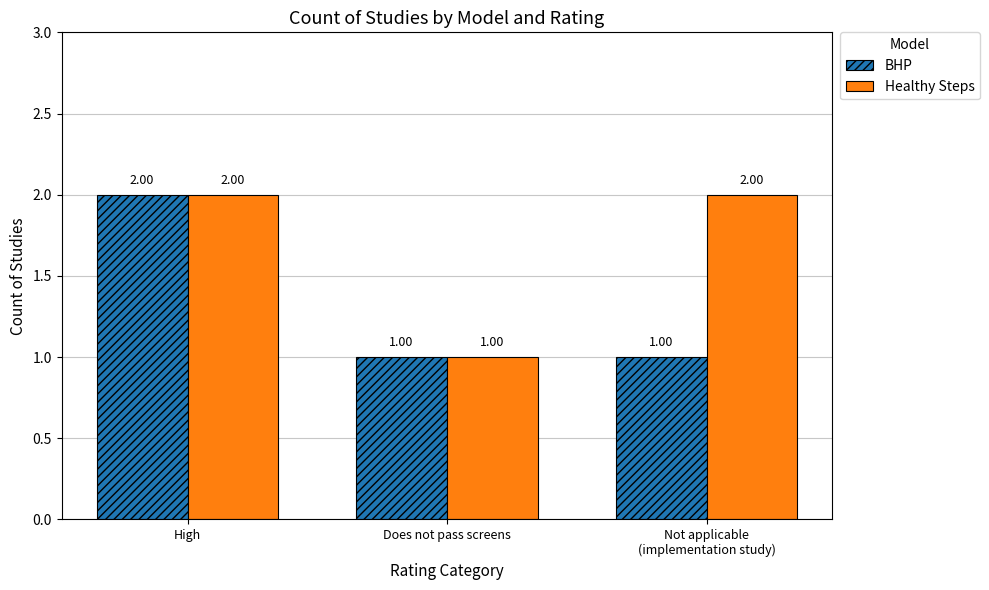

List the series in order of their overall mean, highest first.

Healthy Steps, BHP